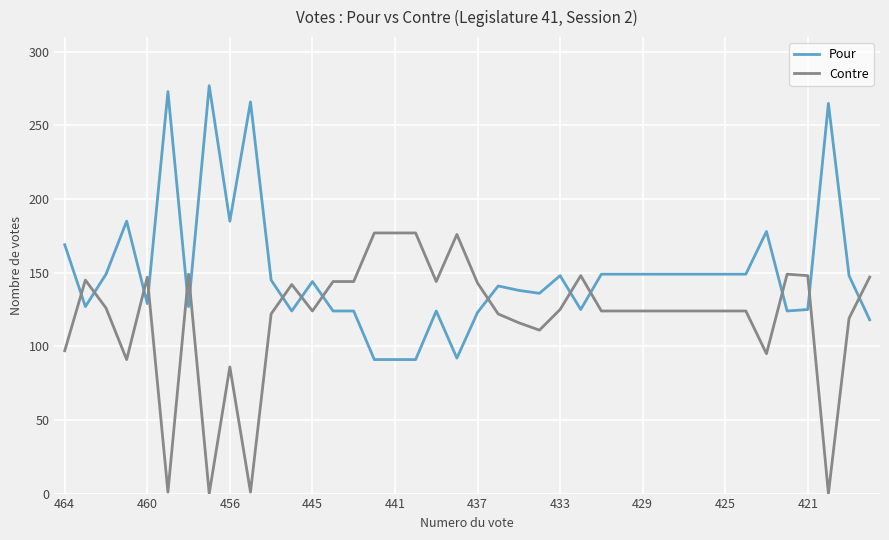

What is the maximum value shown in the chart?

277